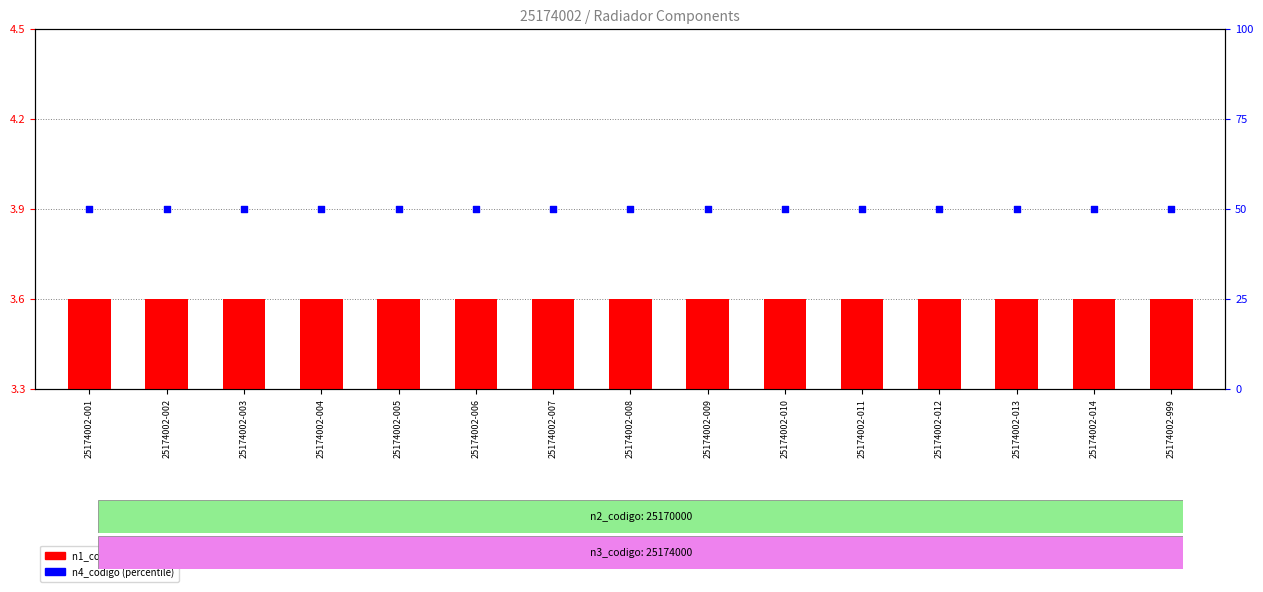

Which series has the largest total across all categories?

n4_codigo (percentile)